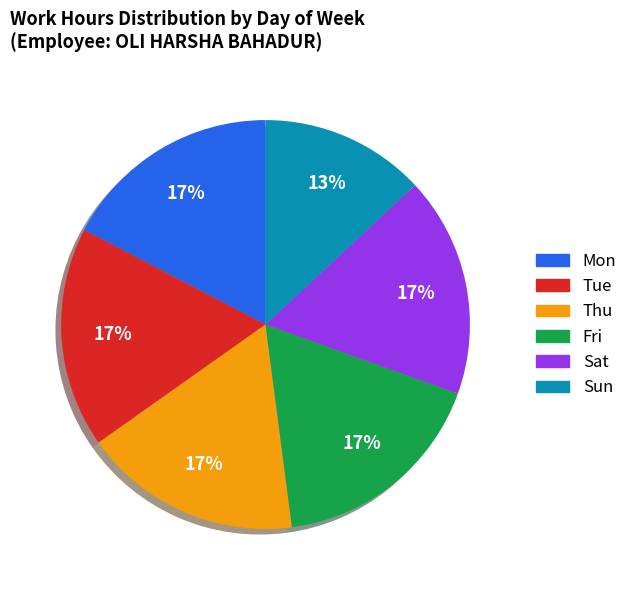

To the nearest percent, what portion does Fri represent?

17%